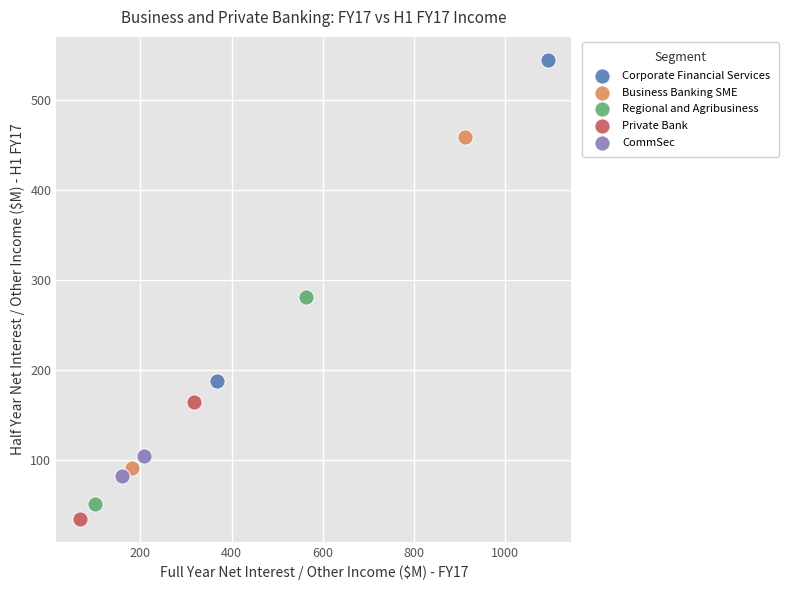

Which series contains the highest Y value?

Corporate Financial Services